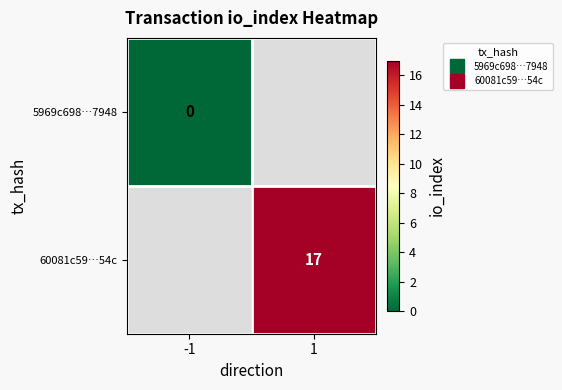

The value of 60081c59…54c at 1 is 17.0. True or false?

True